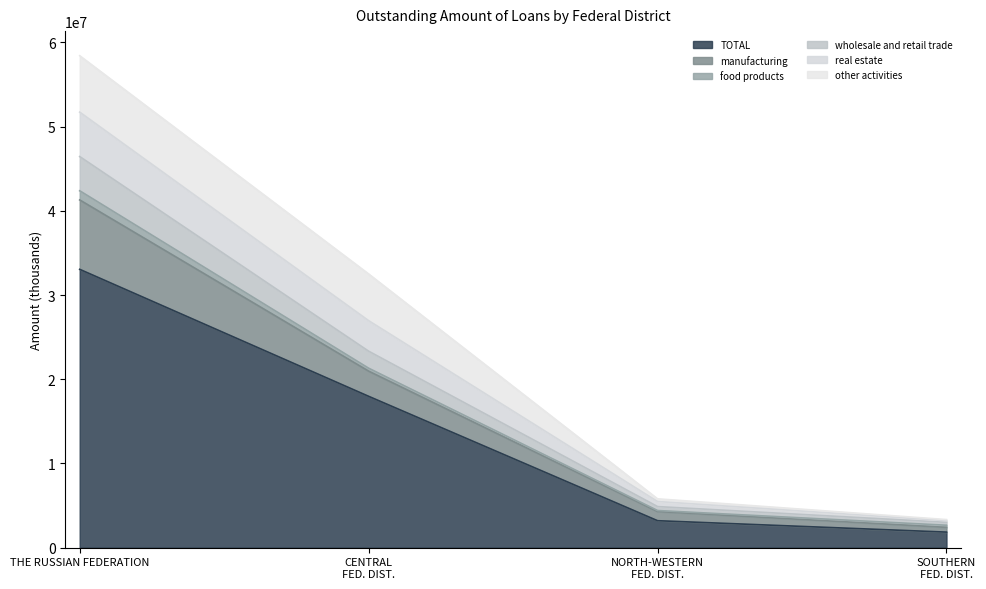

At which category is the sum across all series the highest?

THE RUSSIAN FEDERATION